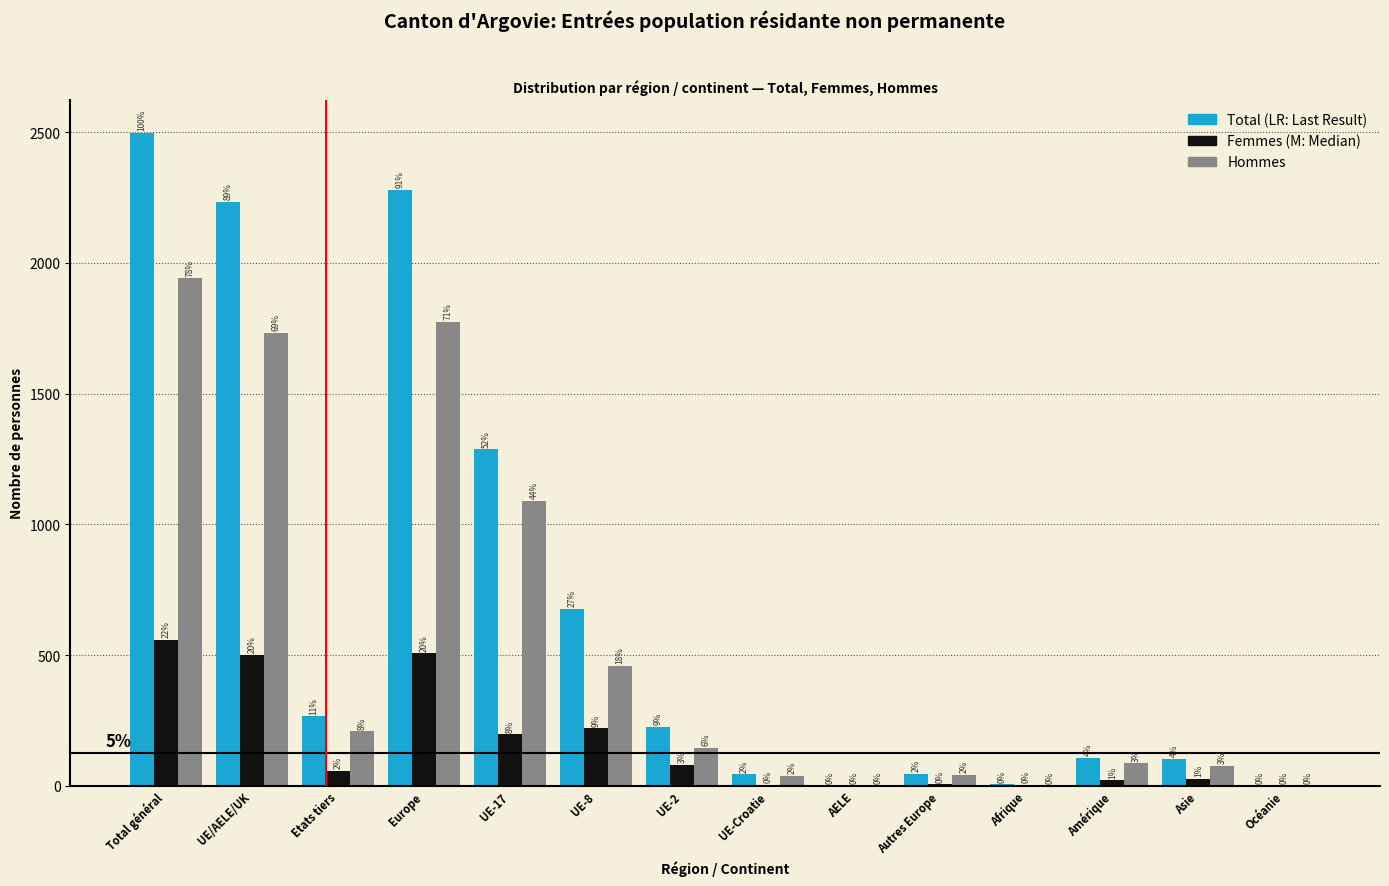

Reading left to right, what are all the values shown in this chart?

Total: Total général=2499	UE/AELE/UK=2234	Etats tiers=265	Europe=2280	UE-17=1287	UE-8=677	UE-2=226	UE-Croatie=43	AELE=1	Autres Europe=46	Afrique=6	Amérique=107	Asie=104	Océanie=2
Femmes: Total général=558	UE/AELE/UK=501	Etats tiers=57	Europe=506	UE-17=197	UE-8=219	UE-2=81	UE-Croatie=4	AELE=0	Autres Europe=5	Afrique=4	Amérique=21	Asie=27	Océanie=0
Hommes: Total général=1941	UE/AELE/UK=1733	Etats tiers=208	Europe=1774	UE-17=1090	UE-8=458	UE-2=145	UE-Croatie=39	AELE=1	Autres Europe=41	Afrique=2	Amérique=86	Asie=77	Océanie=2